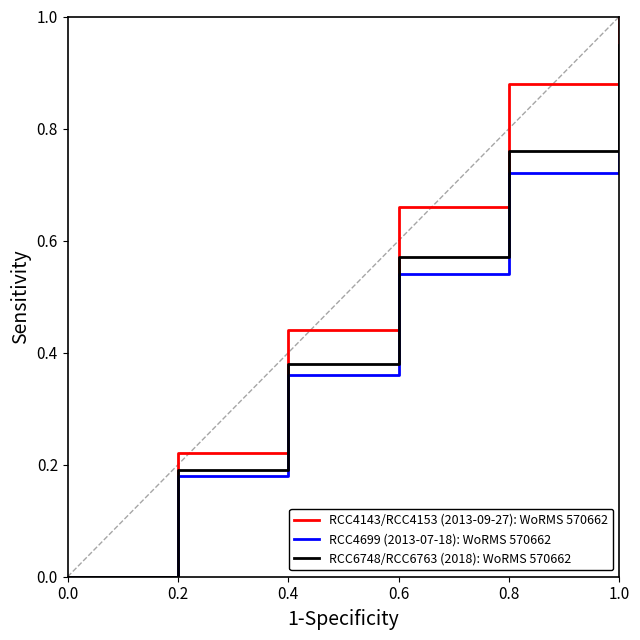

Rank the series by their maximum value, from lowest to highest.

RCC4699 (2013-07-18): WoRMS 570662, RCC6748/RCC6763 (2018): WoRMS 570662, RCC4143/RCC4153 (2013-09-27): WoRMS 570662